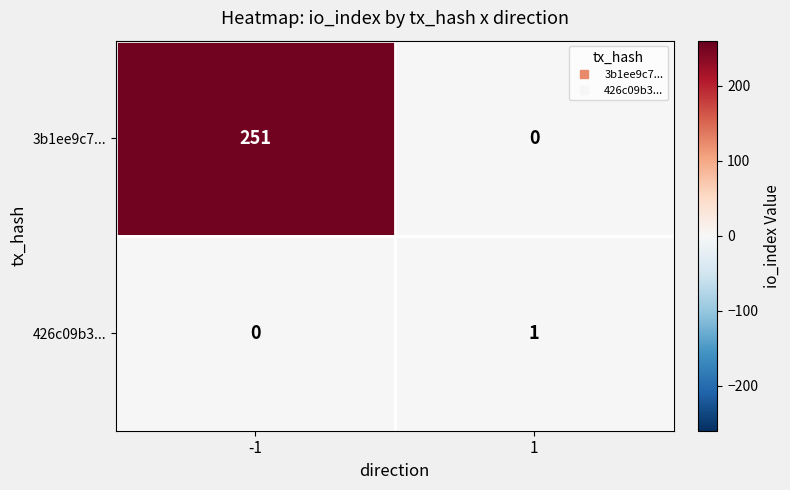

Which series has the largest range (max minus min)?

3b1ee9c7...